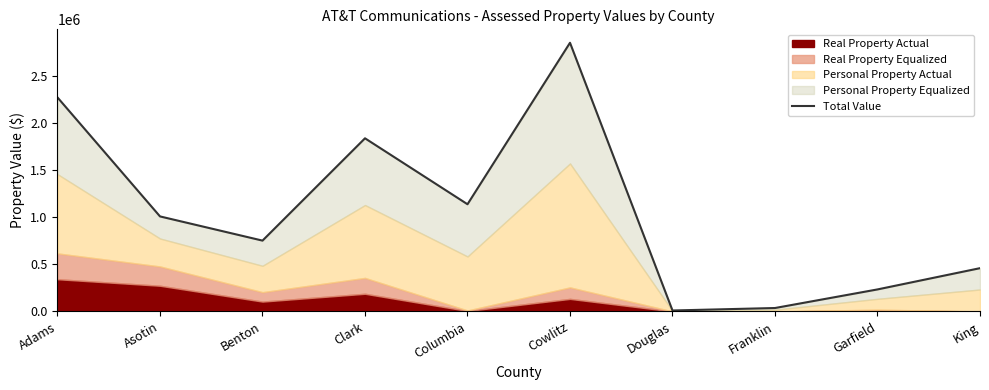

What is the value of the 2nd point from the left?

1007997